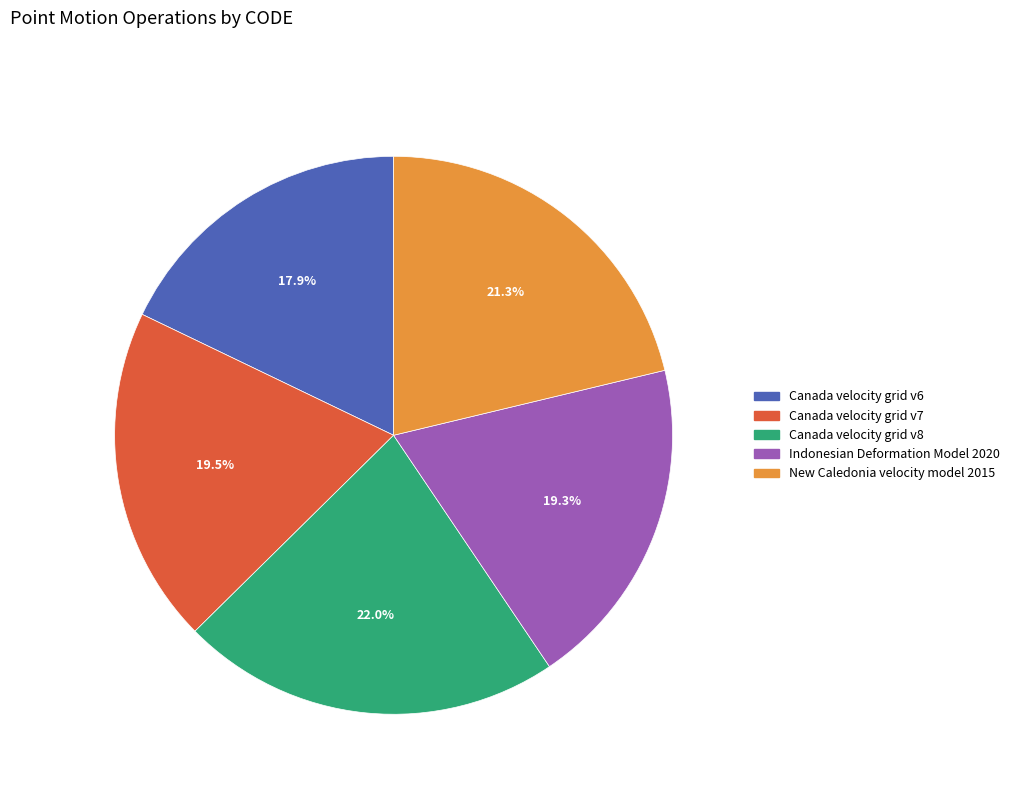

Approximately how many times larger is the value at Canada velocity grid v8 compared to Indonesian Deformation Model 2020?

1.1